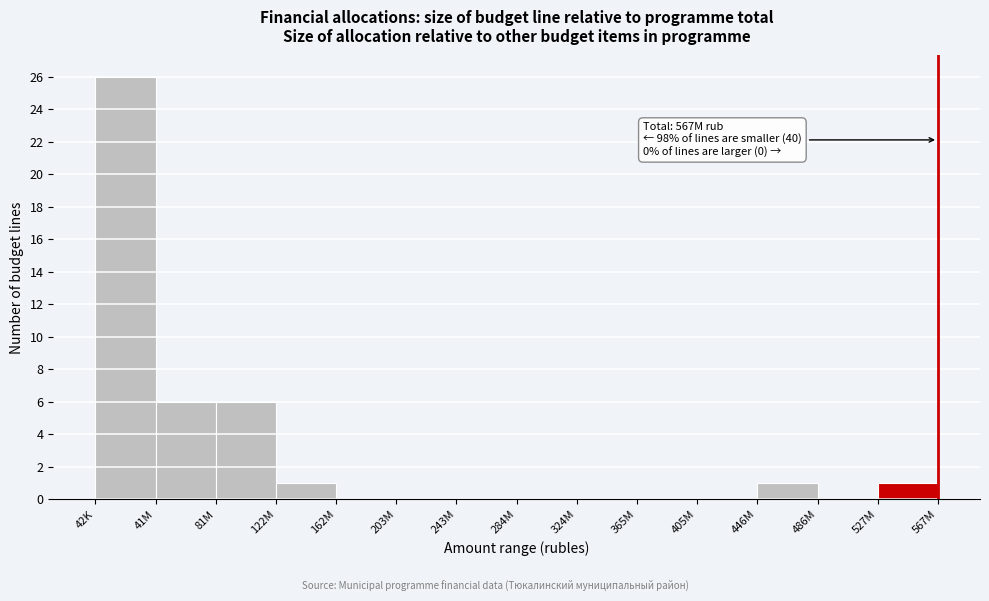

Reading left to right, list all the values displayed in this chart.

42K=26	41M=6	81M=6	122M=1	162M=0	203M=0	243M=0	284M=0	324M=0	365M=0	405M=0	446M=1	486M=0	527M=1